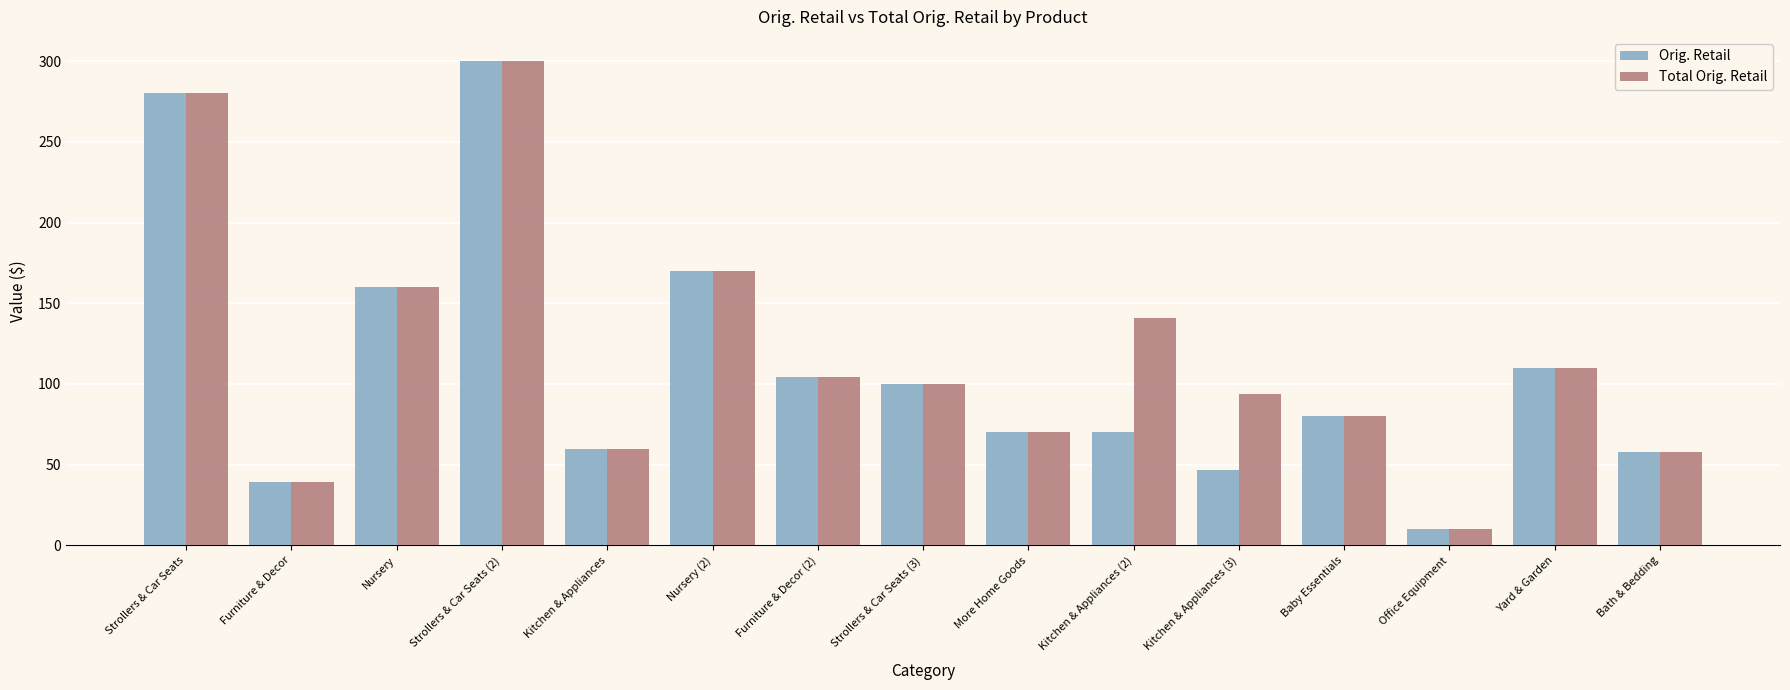

Which series changed the most between Furniture & Decor and Kitchen & Appliances (2)?

Total Orig. Retail